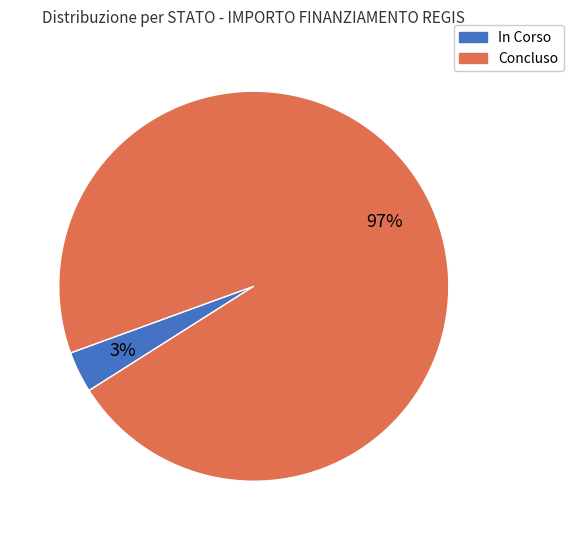

True or false: Concluso accounts for 86% of the total.

False